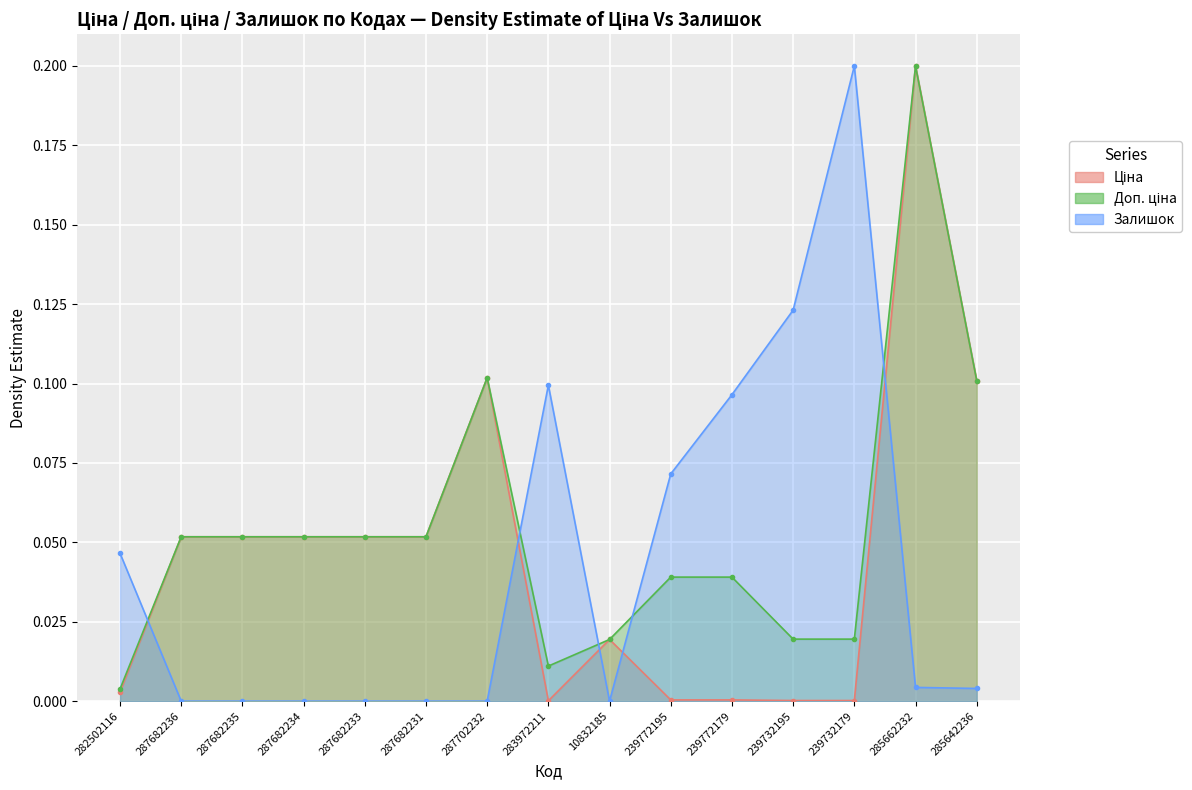

How many lines are shown in the chart?

3